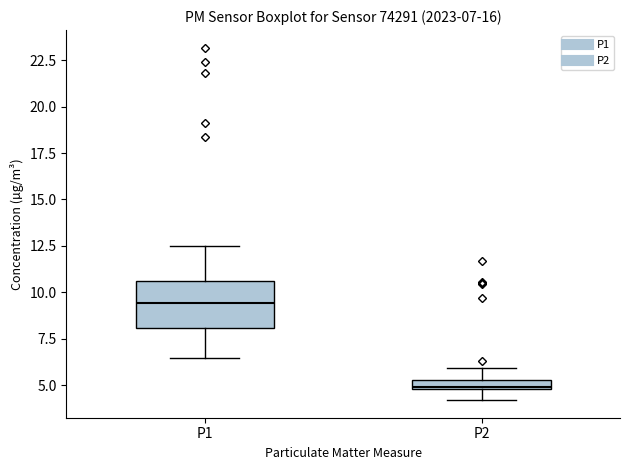

Which box has the lowest median line?

P2